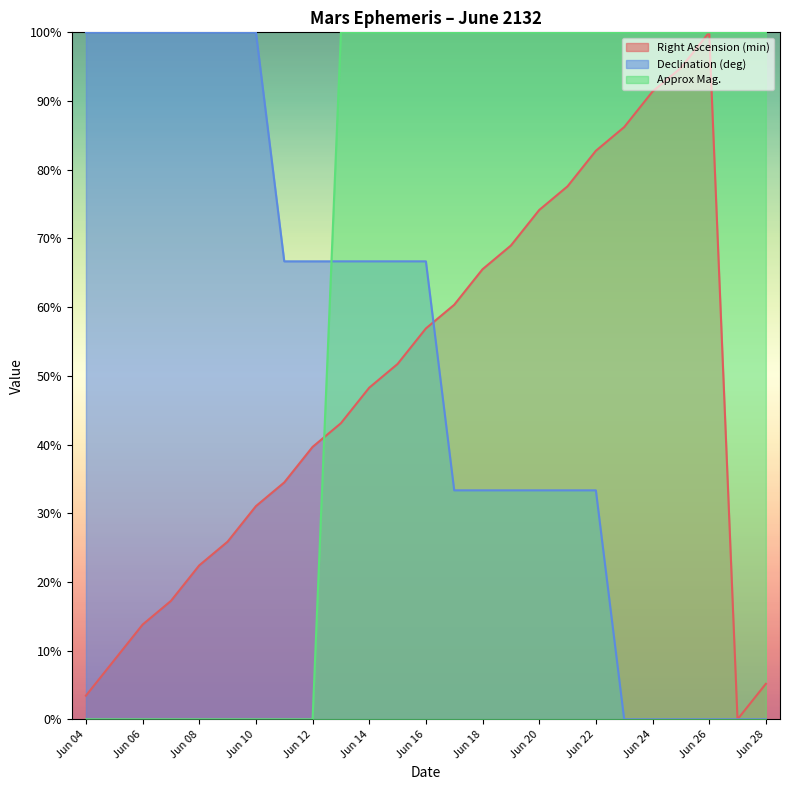

How many intersections are there between Approx Mag. and Right Ascension (min)?

1